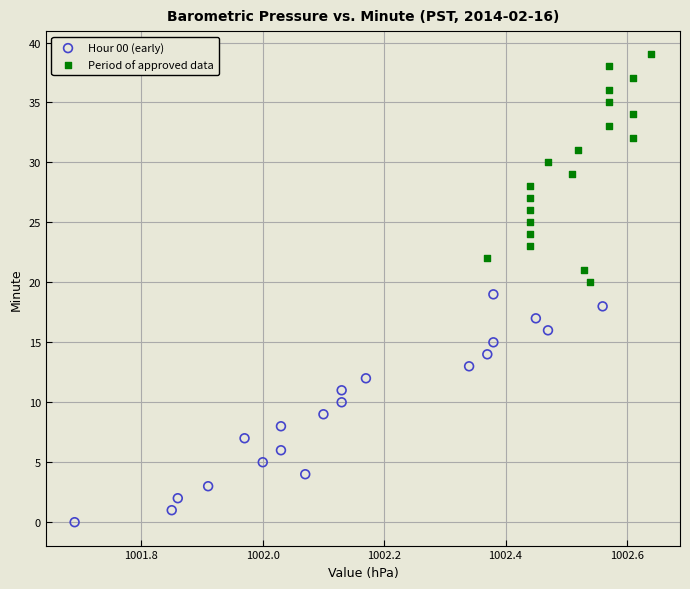

What are all the series names shown in the legend?

Hour 00 (early), Period of approved data